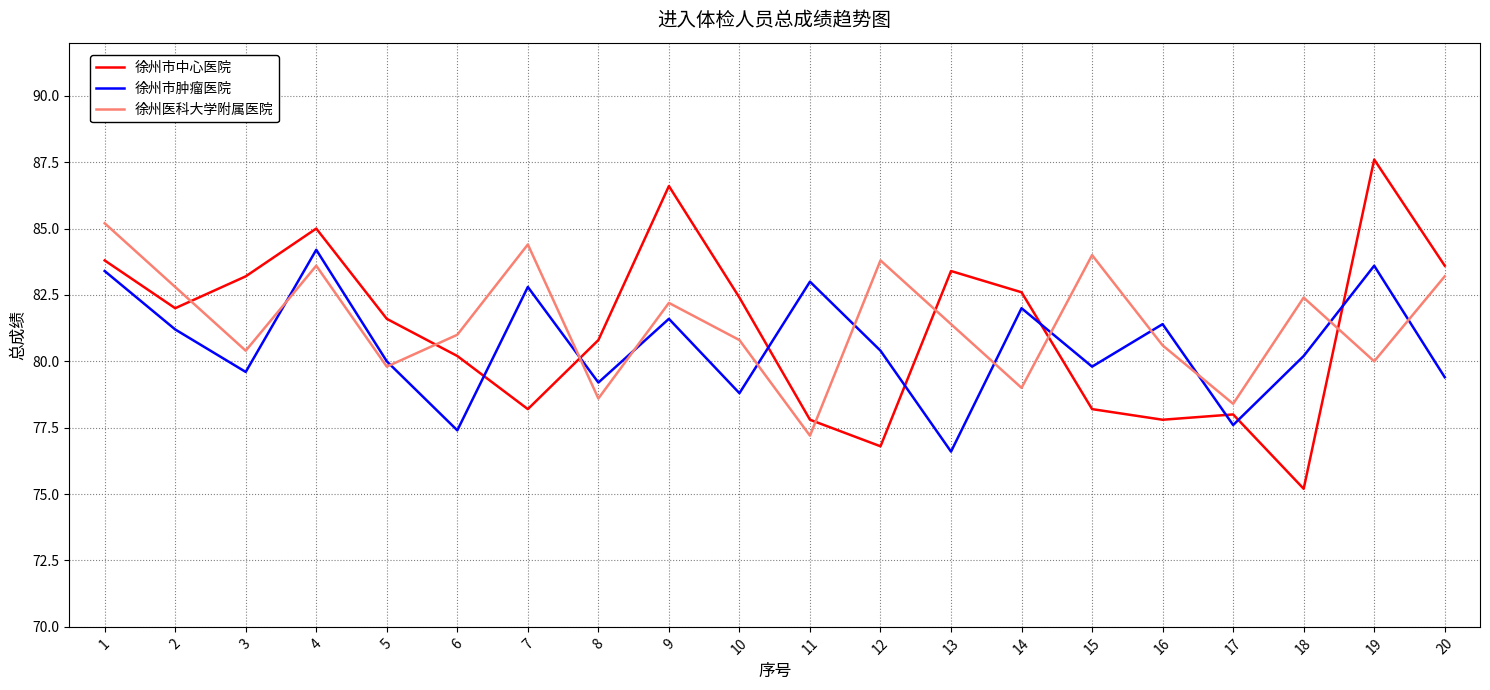

Is the value of 徐州市肿瘤医院 at 9 greater than the value of 徐州市中心医院 at 15?

Yes